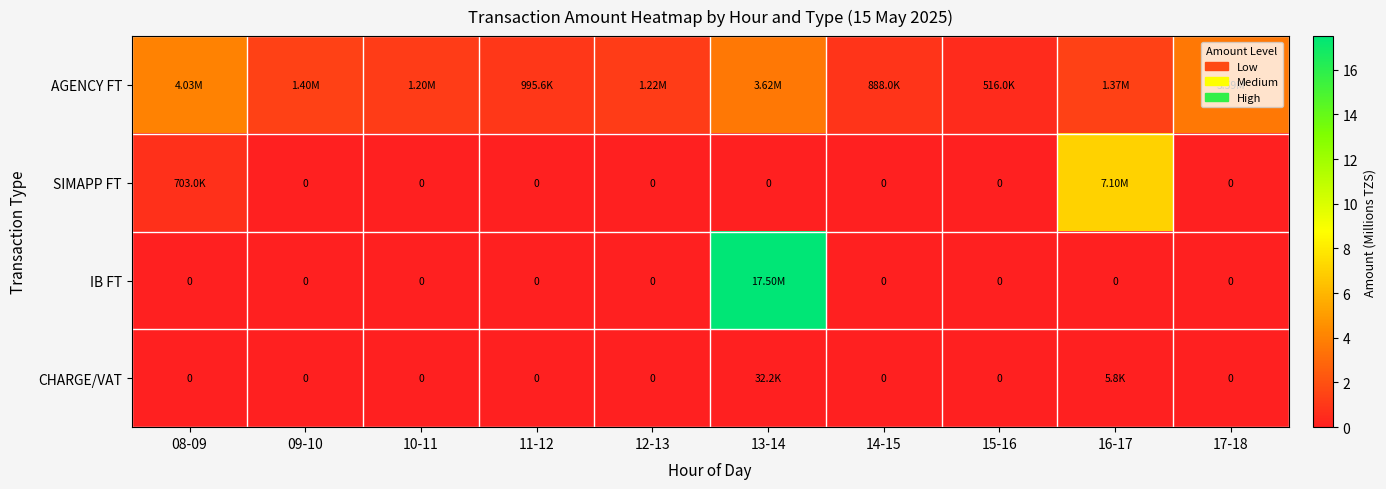

Rank the series by their maximum value, from highest to lowest.

IB FT, SIMAPP FT, AGENCY FT, CHARGE/VAT